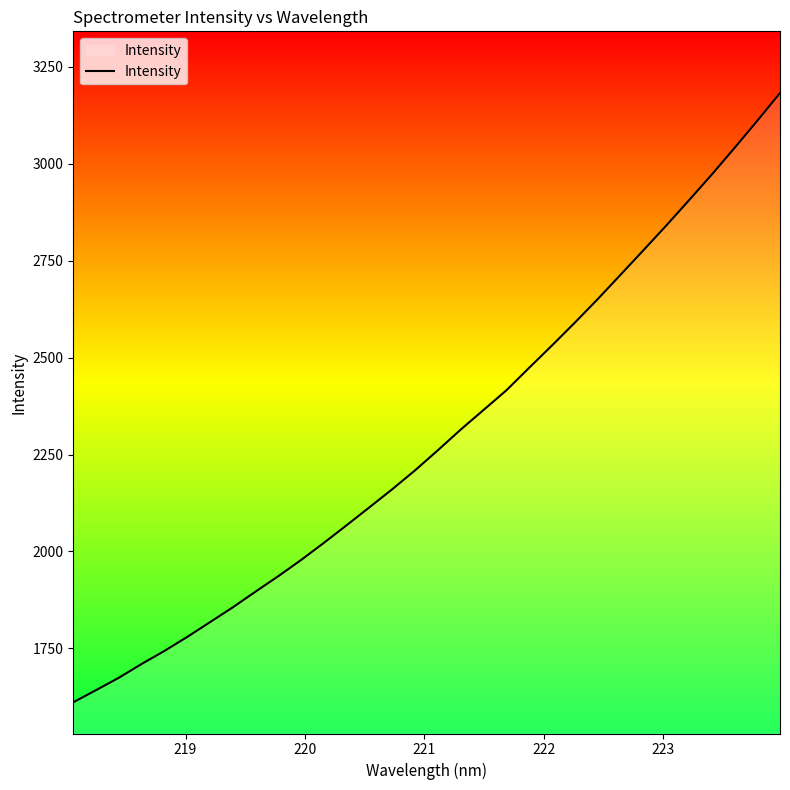

What is the difference between the maximum and minimum values?

1571.7